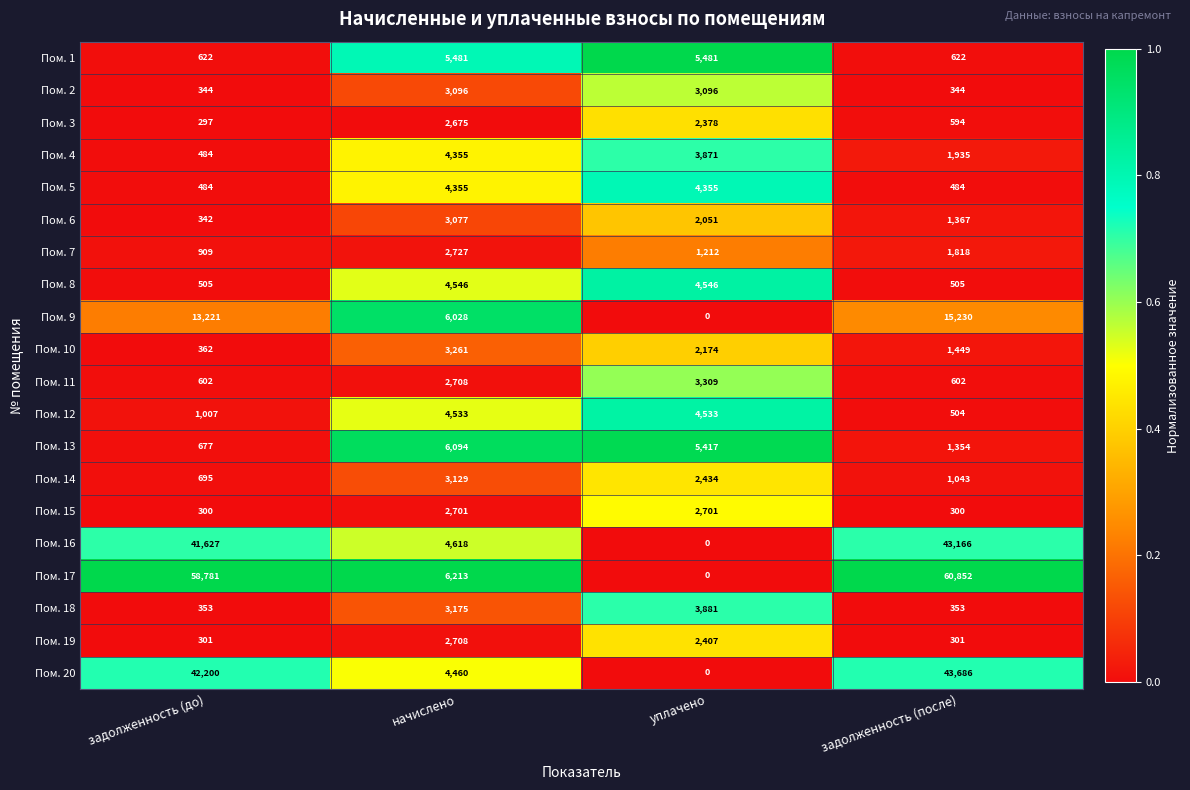

At which category is the sum across all series the highest?

задолженность (после)